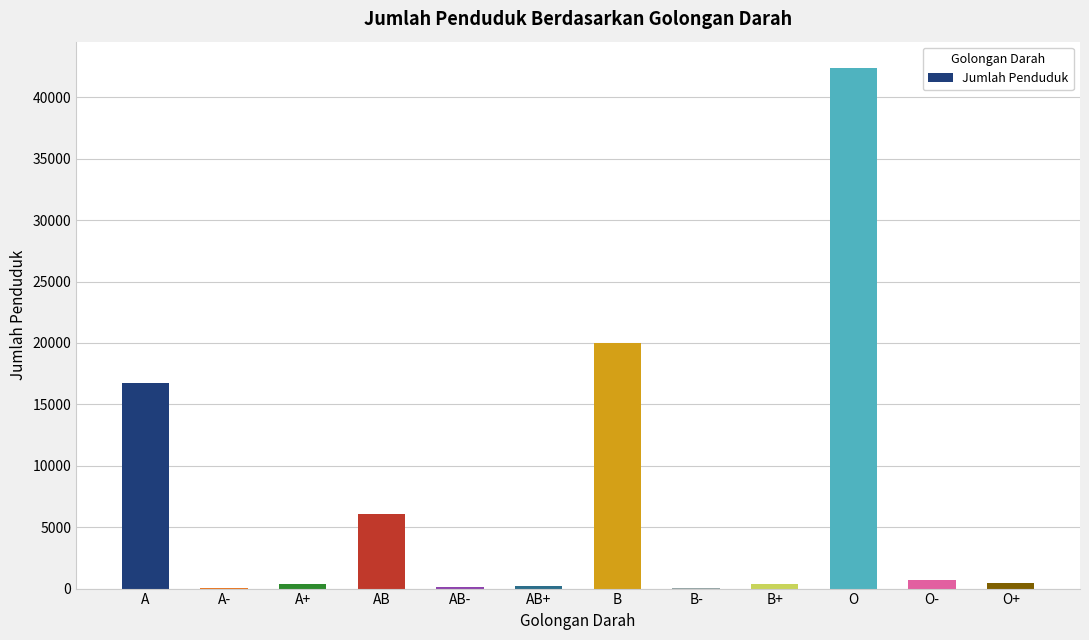

Is it true that the value at B is 19994?

True